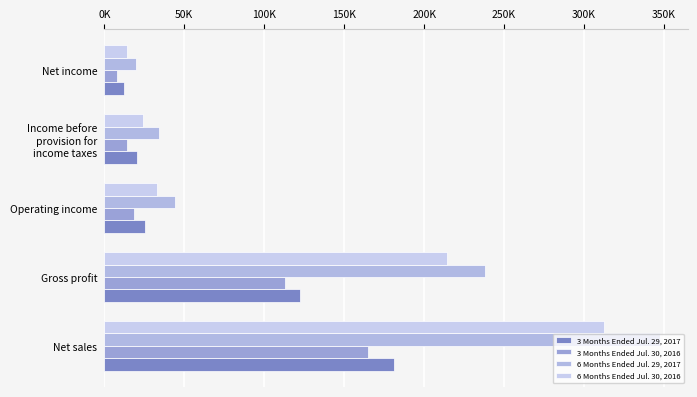

Count the number of data series in this chart.

4